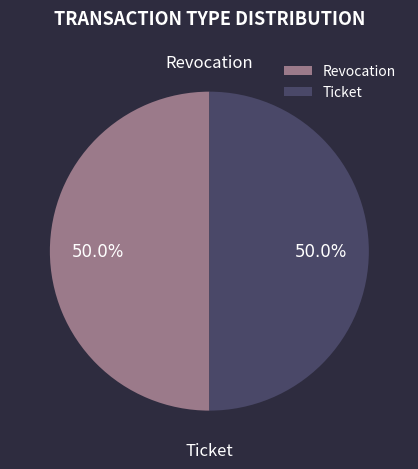

Combined, do Ticket and Revocation account for over 50%?

Yes